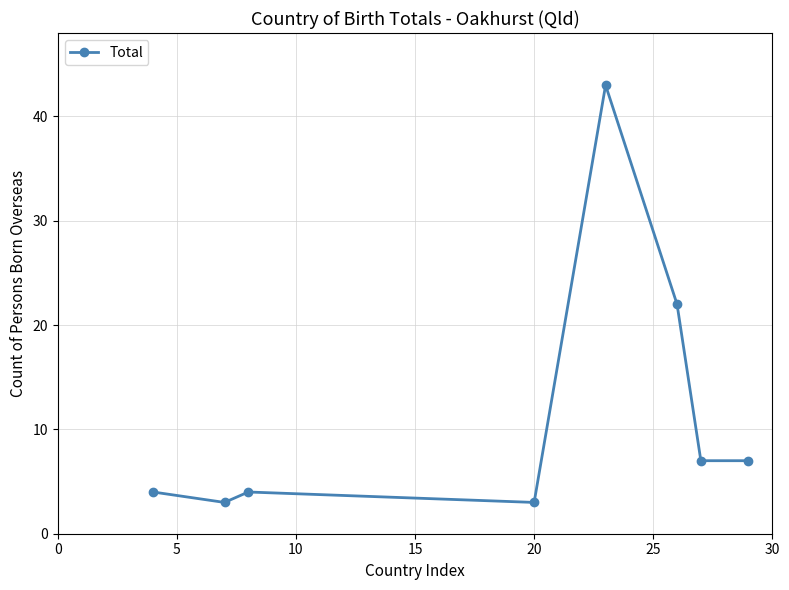

Reading left to right, what are all the values shown in this chart?

4	3	4	3	43	22	7	7